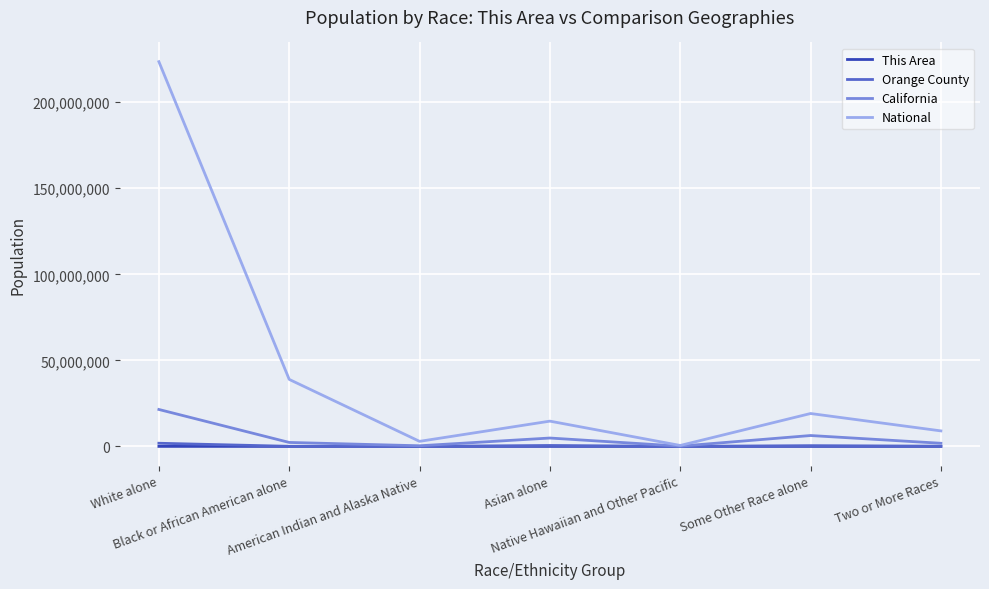

How many interior local valleys does the California series have?

2